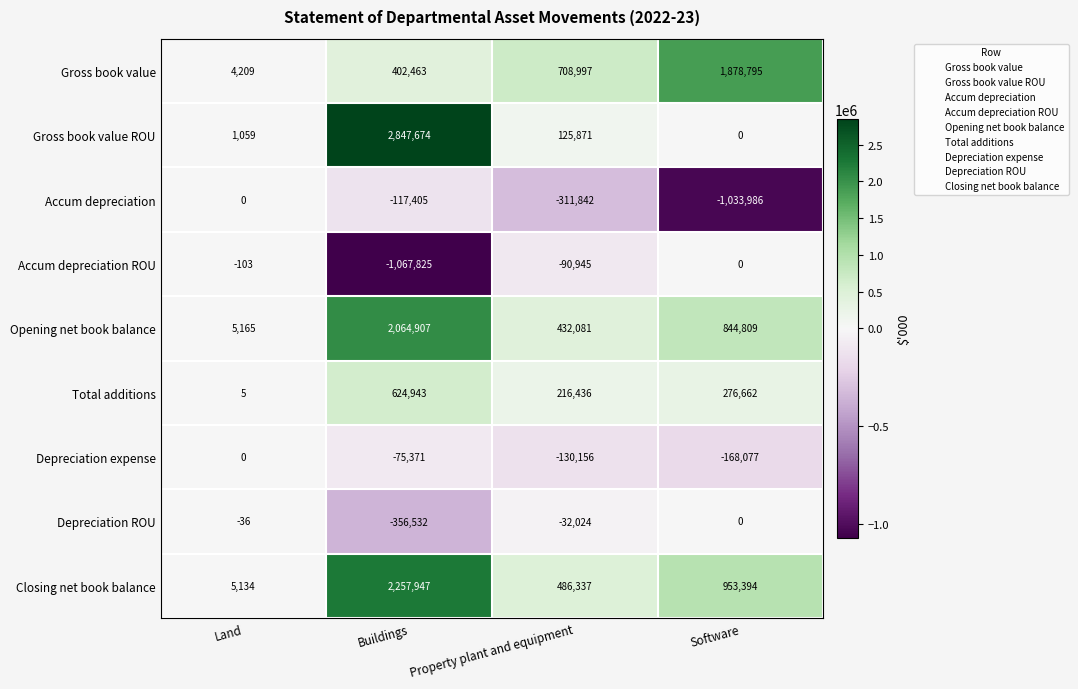

Which series has the largest total across all categories?

Closing net book balance